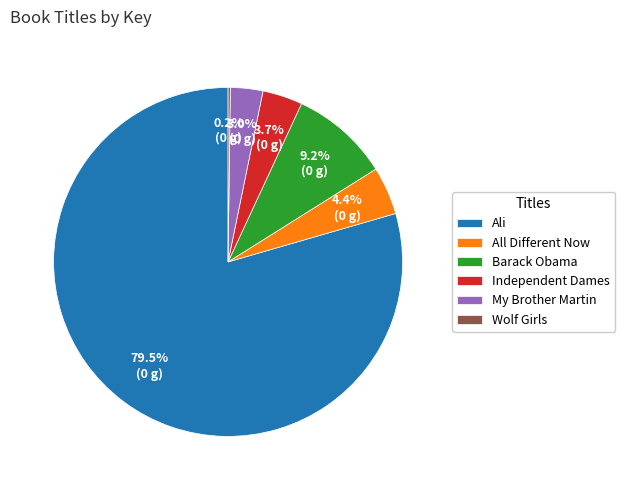

How much of the chart is everything except Barack Obama?

90.8%